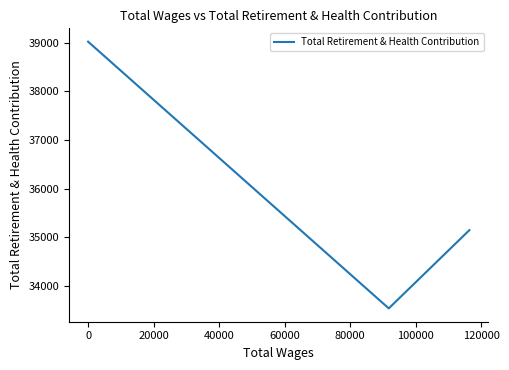

Approximately how many times larger is the value at 20000 compared to −20000?

1.1